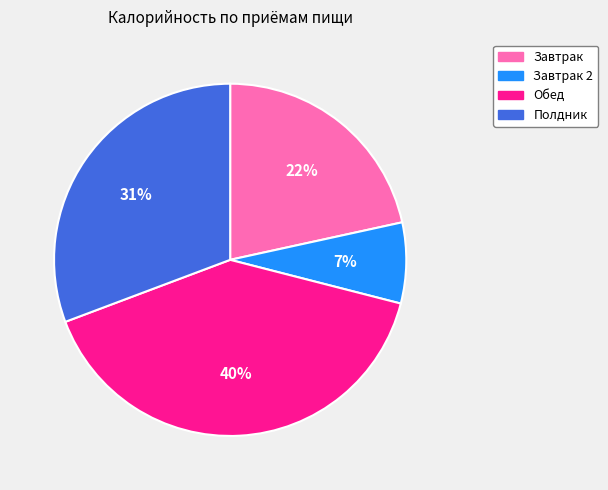

Is there a majority slice in this chart?

No